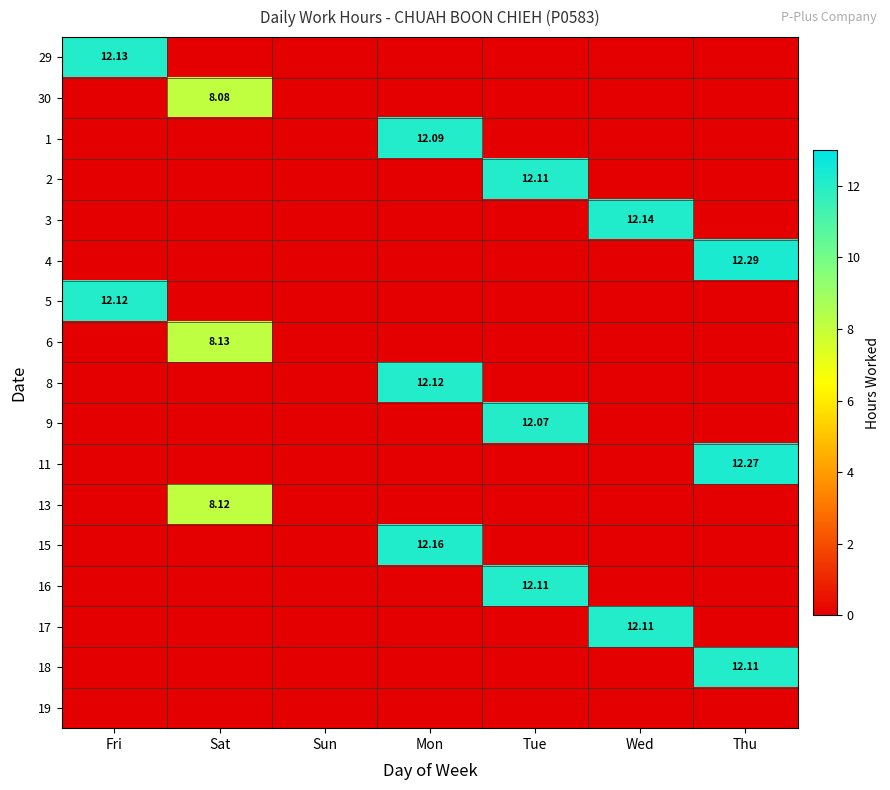

What is the maximum value shown in the chart?

12.3